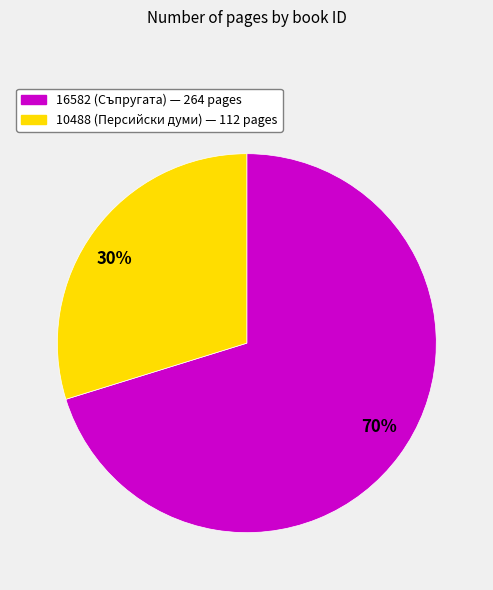

What is the largest slice in the pie chart?

16582